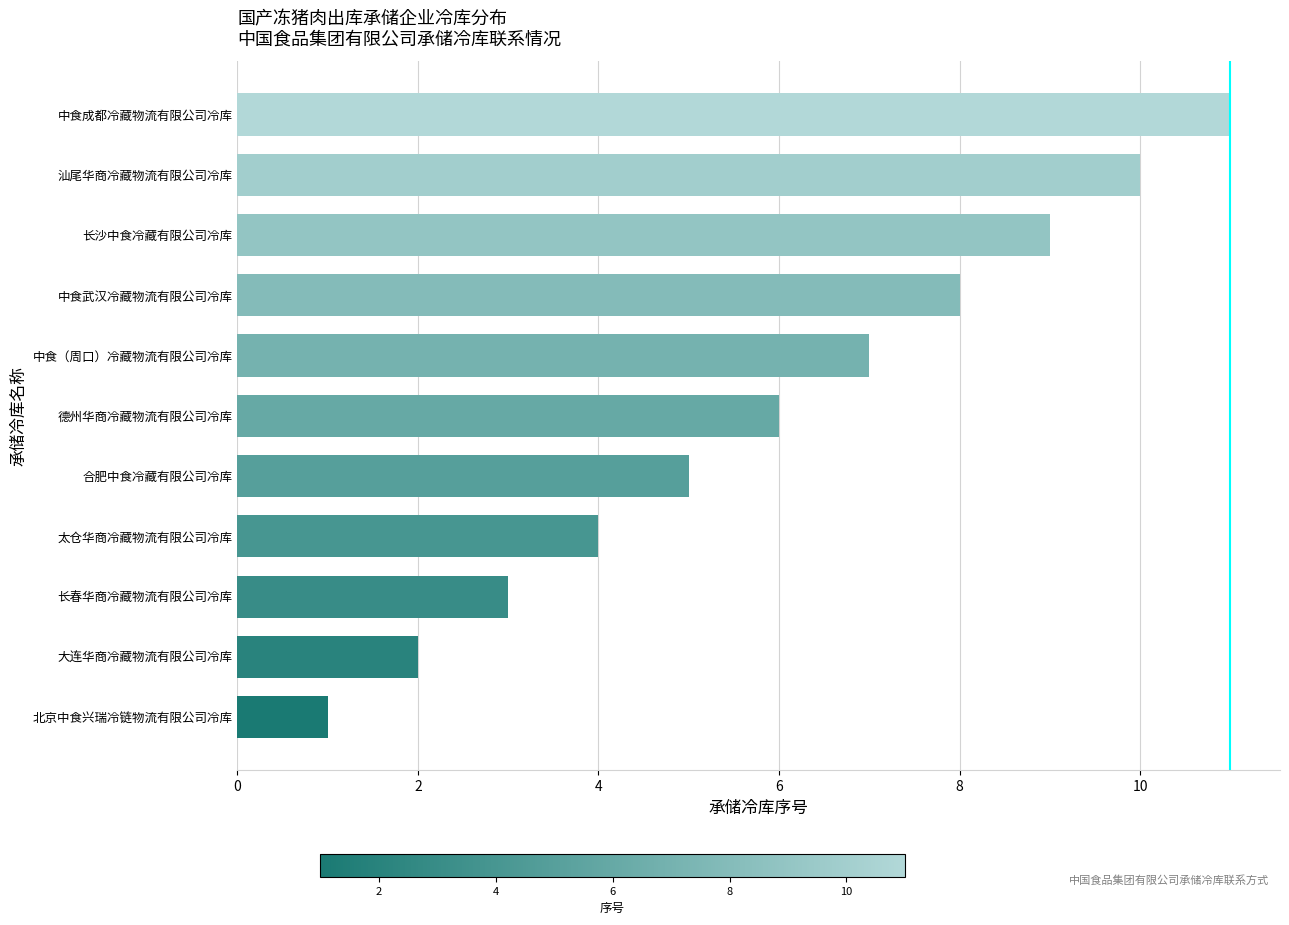

Where is the data nearest to the value 6?

德州华商冷藏物流有限公司冷库